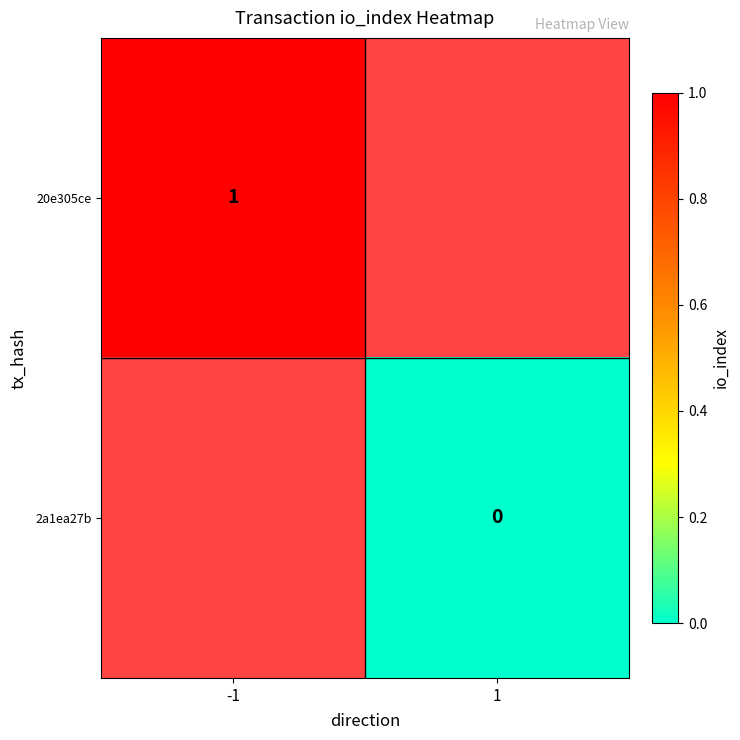

Is it true that 20e305ce equals 1 at -1?

True